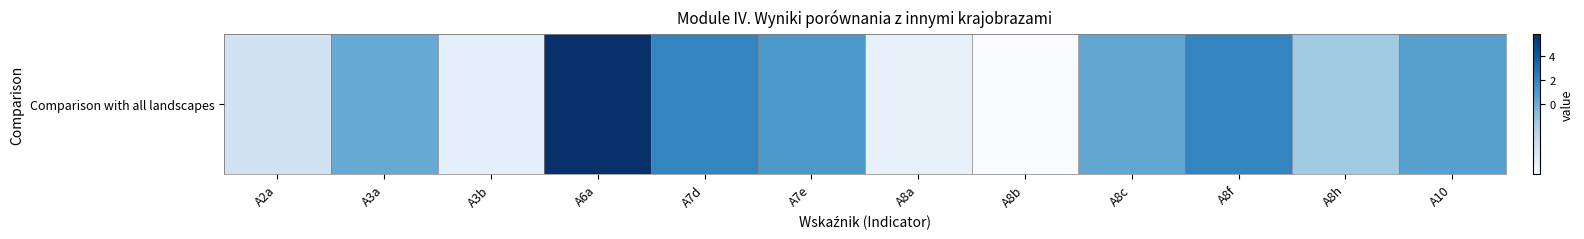

Count the number of data series in this chart.

1